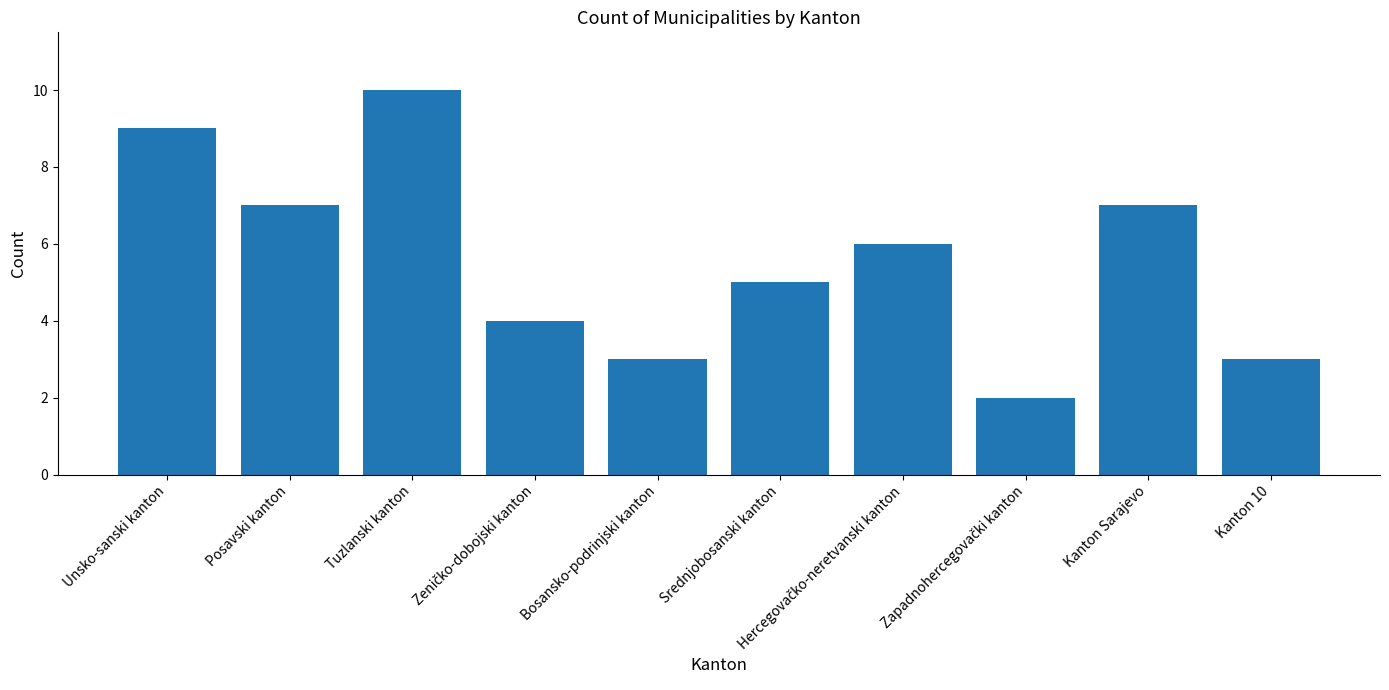

What is the maximum value shown in the chart?

10